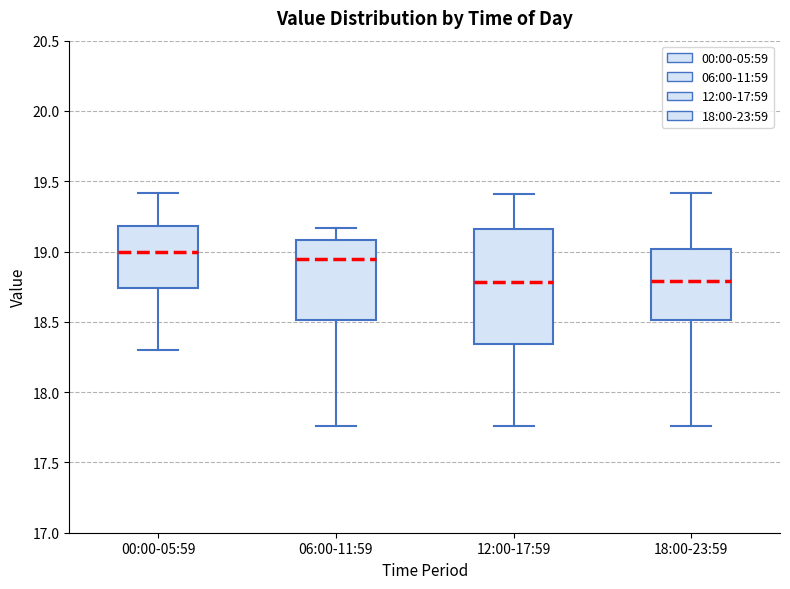

Where does the median line of the box for 12:00-17:59 sit on the y-axis? The values are not printed on the chart, so give them approximately, as read against the axis.

18.80